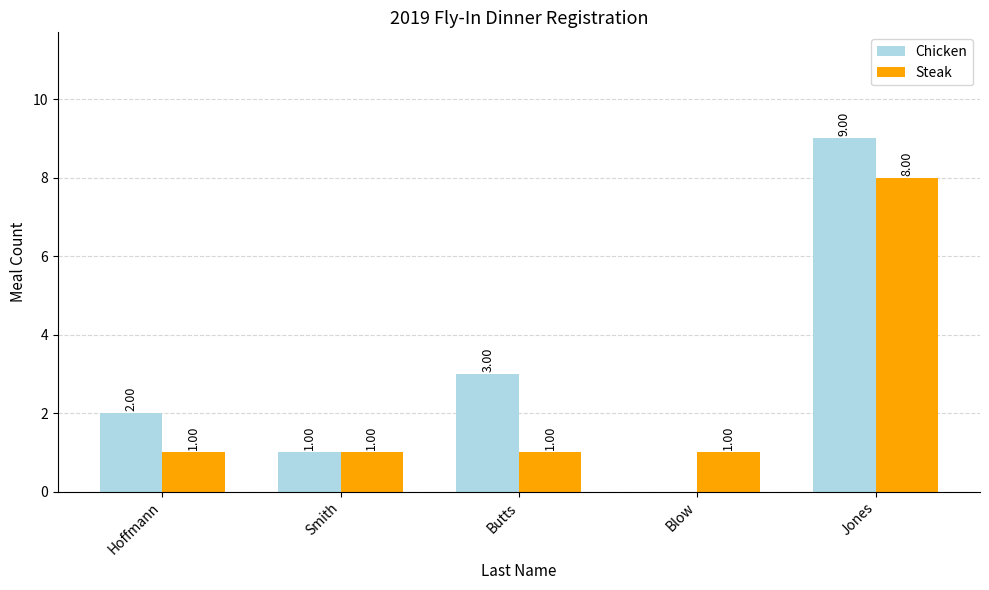

Reading left to right, transcribe all the data shown in this chart.

Chicken: Hoffmann=2	Smith=1	Butts=3	Blow=0	Jones=9
Steak: Hoffmann=1	Smith=1	Butts=1	Blow=1	Jones=8